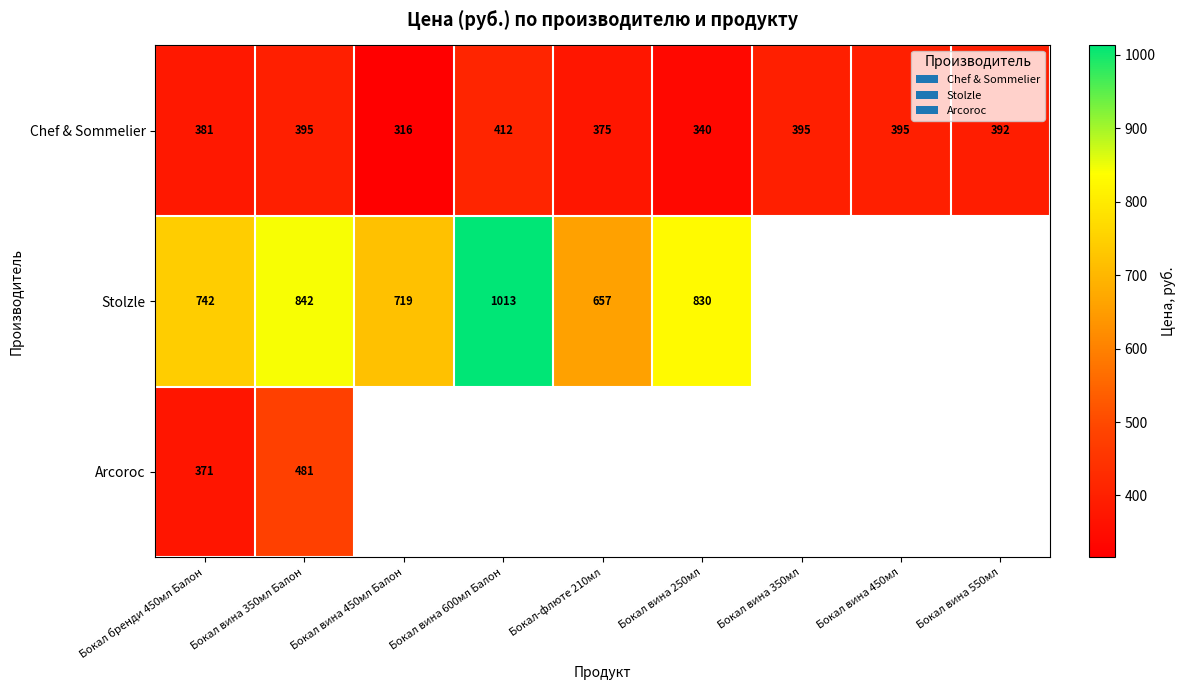

Where is Chef & Sommelier nearest to the value 364?

Бокал-флюте 210мл